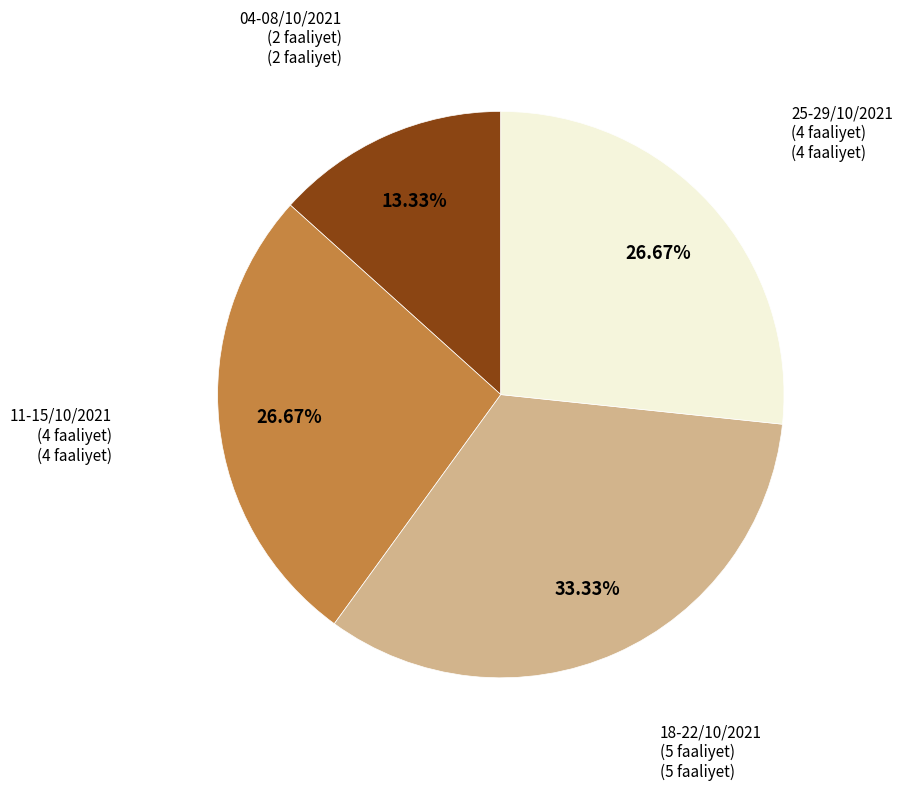

Does any single category account for the majority?

No